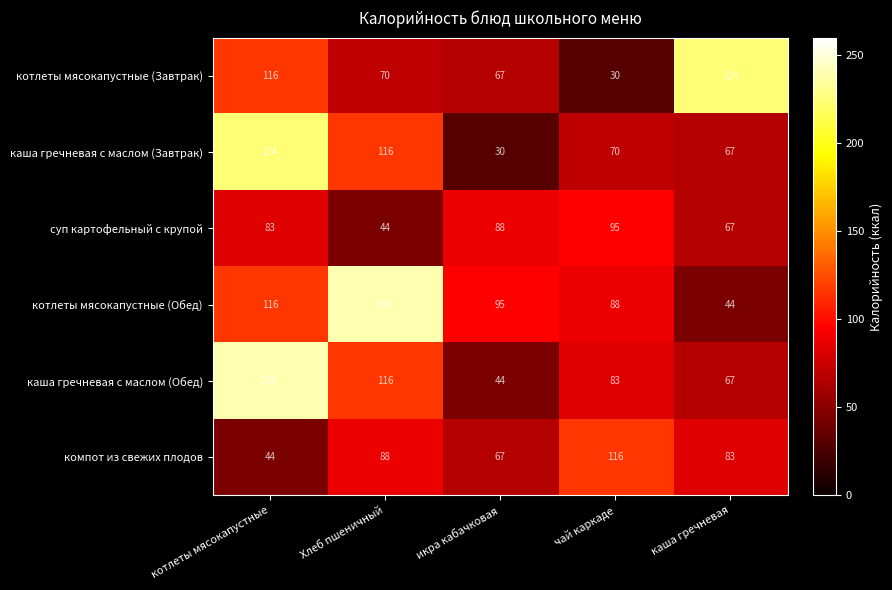

What is the sum of the котлеты мясокапустные (Завтрак) values at Хлеб пшеничный and икра кабачковая?

137